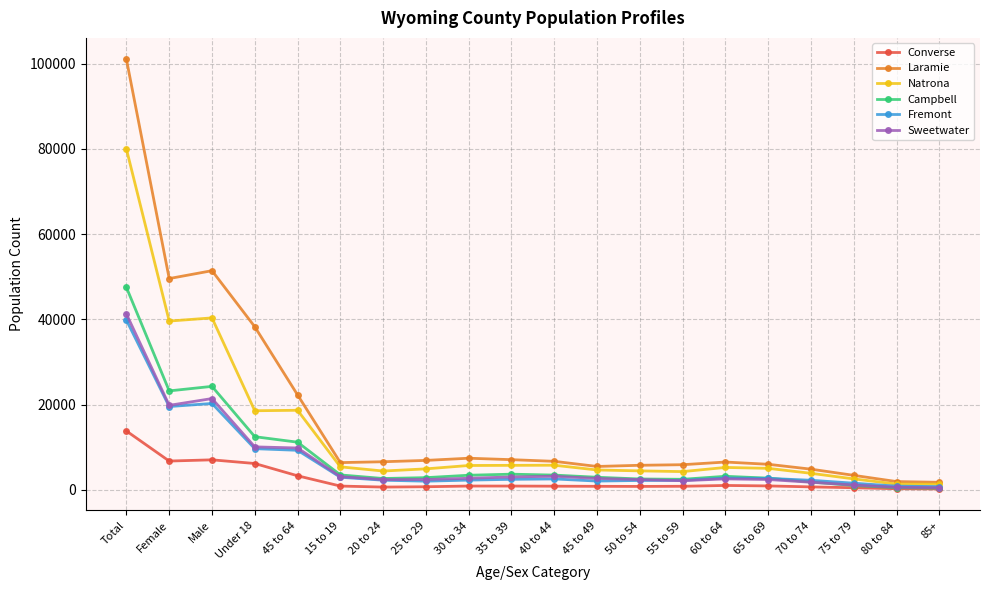

Count the number of data series in this chart.

6